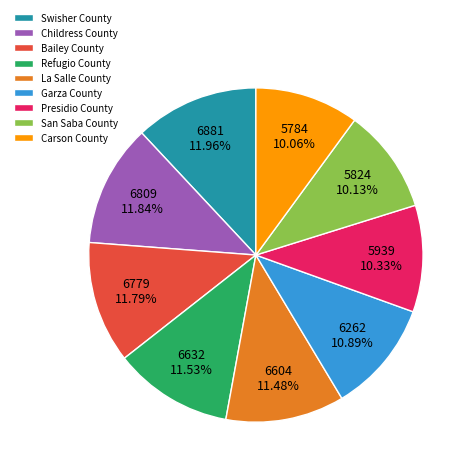

What is the ratio of the value at Garza County to the value at Presidio County?

1.1